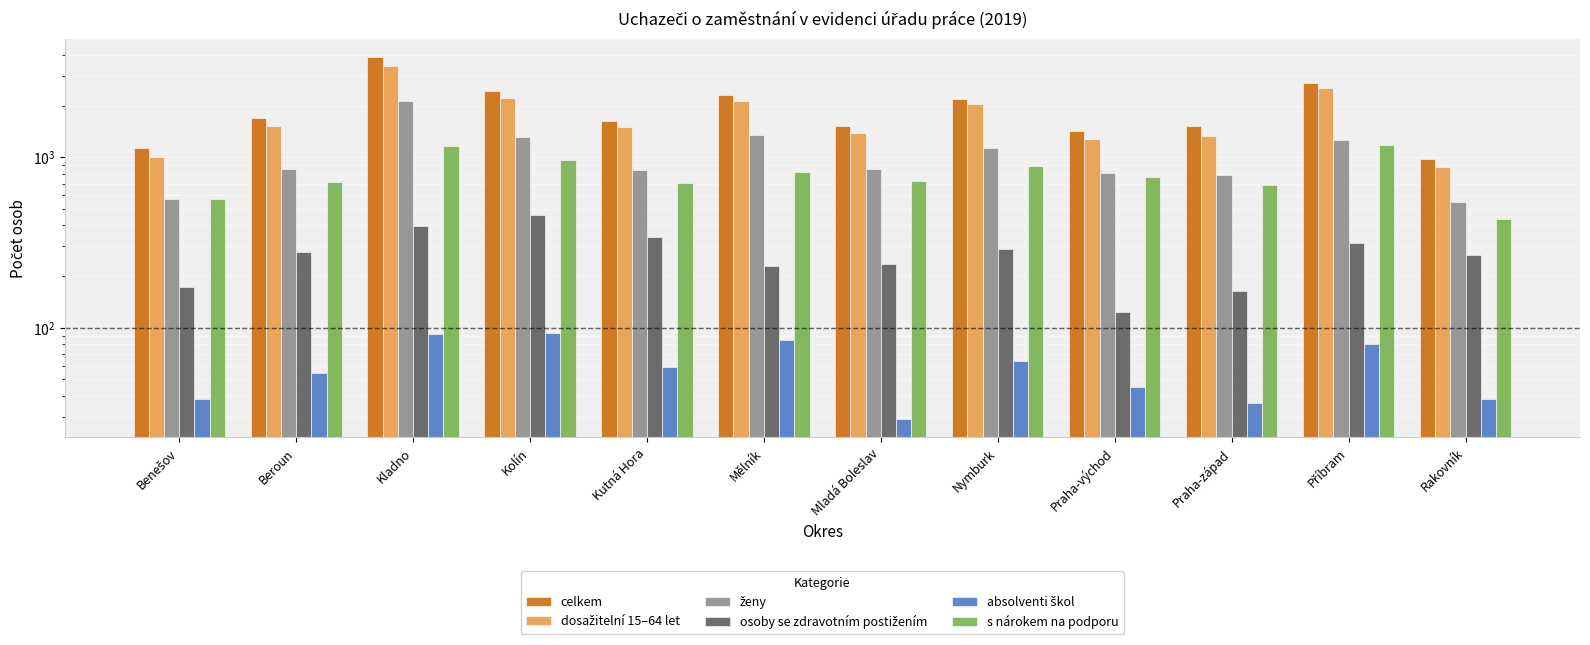

What is the value of the ženy bar at the 5th from the left?

846